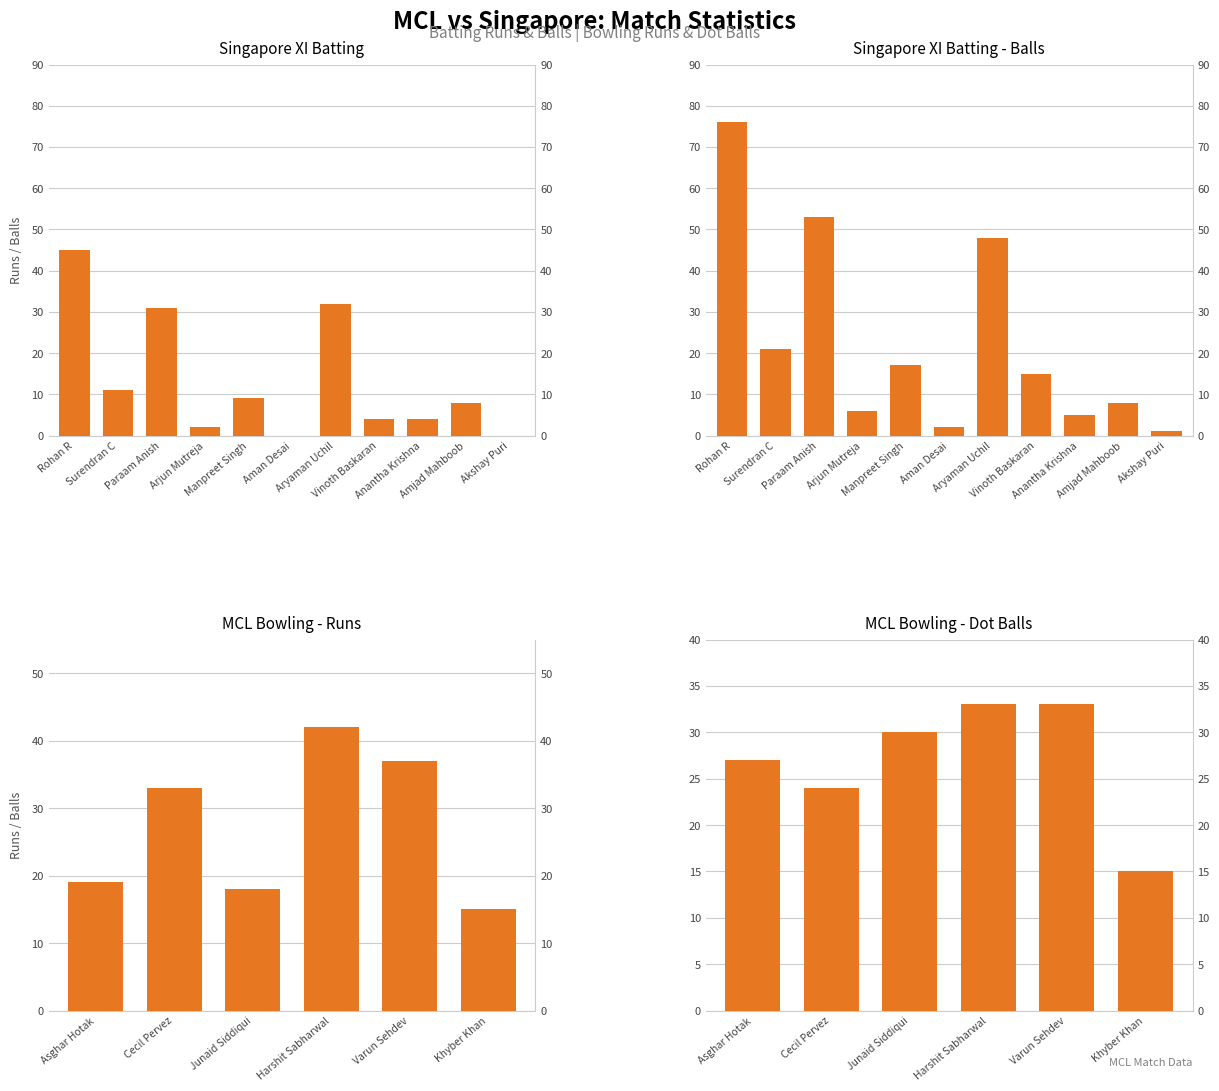

At Rohan R, list the series in order from largest to smallest.

Singapore XI Batting Balls, Singapore XI Batting